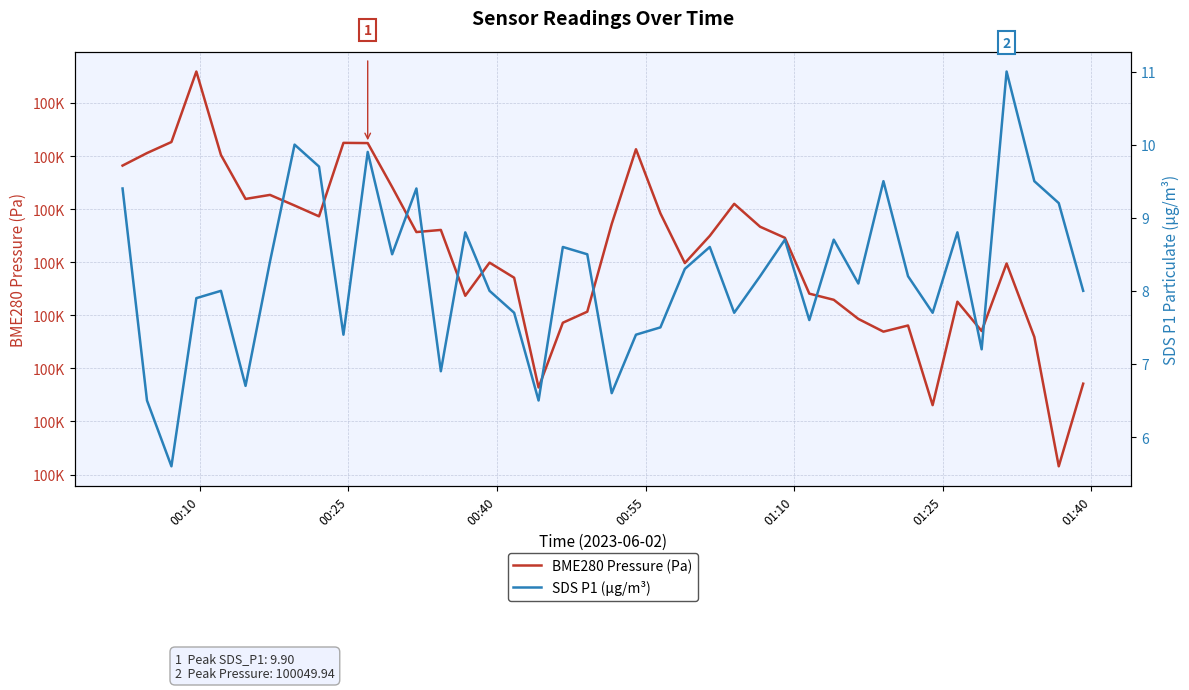

True or false: BME280 Pressure (Pa) and SDS P1 (µg/m³) cross at least once.

False